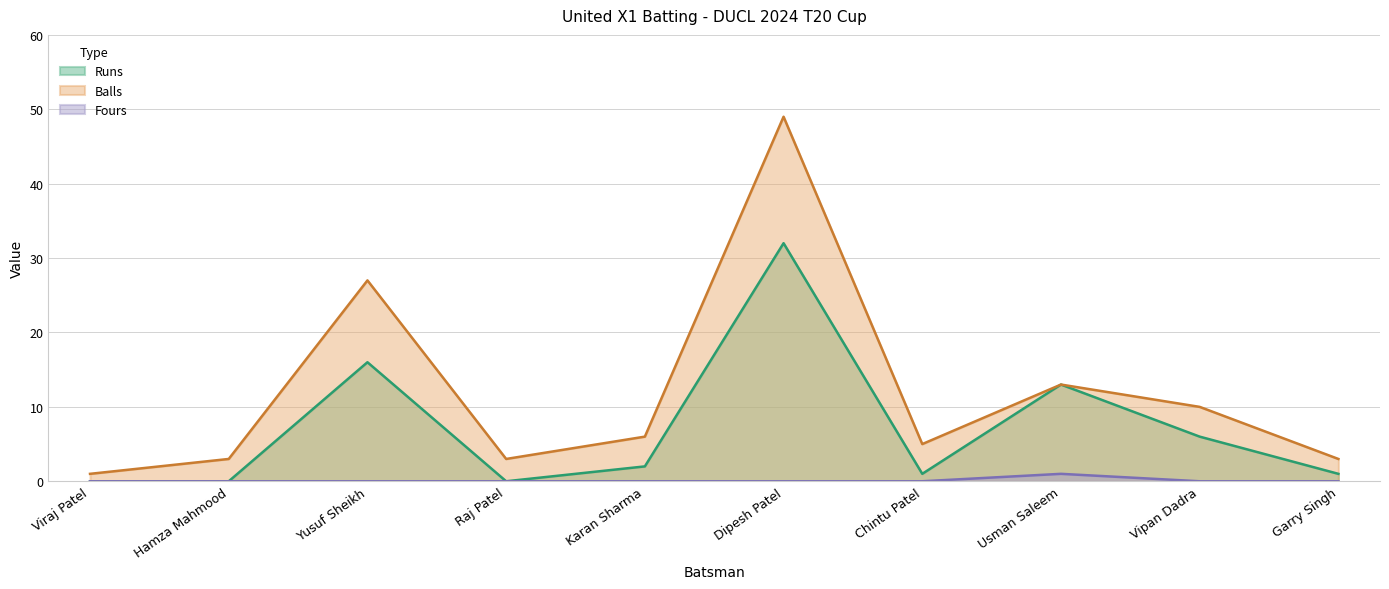

Reading left to right, what are all the values shown in this chart?

Runs: 0	0	16	0	2	32	1	13	6	1
Balls: 1	3	27	3	6	49	5	13	10	3
Fours: 0	0	0	0	0	0	0	1	0	0